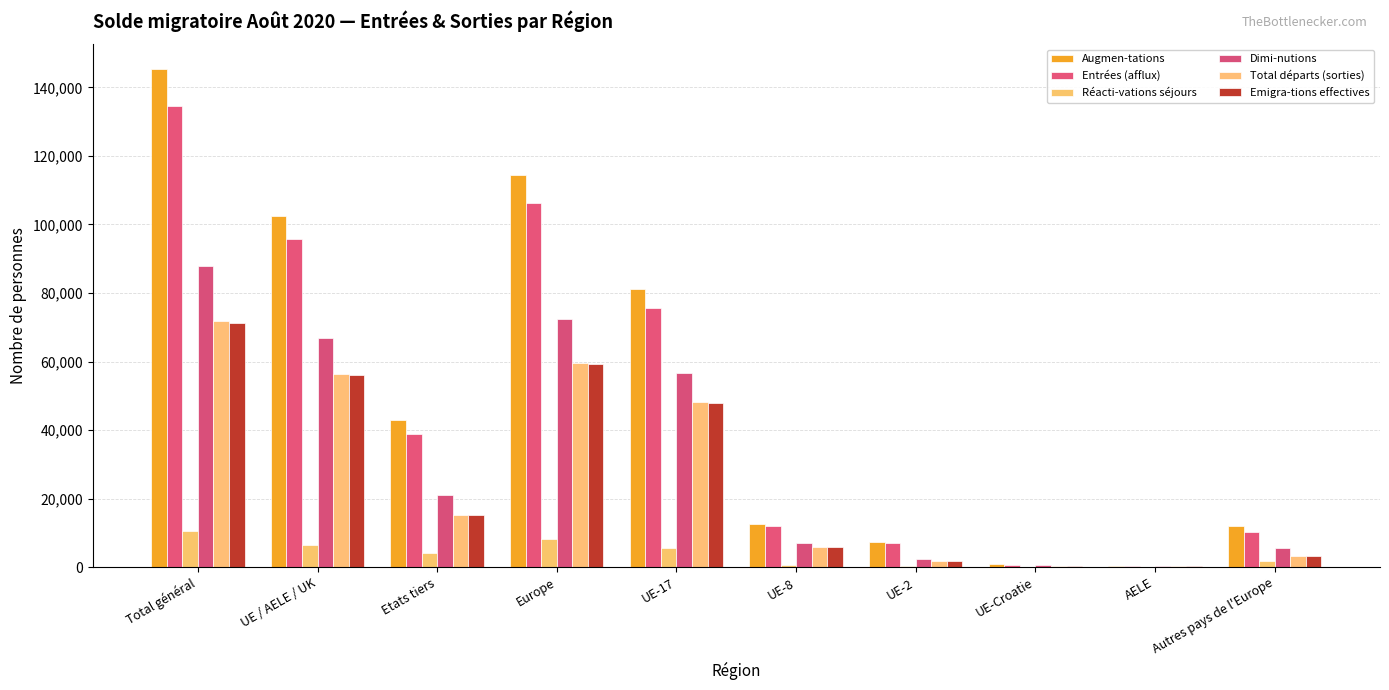

Are the bars horizontal?

No